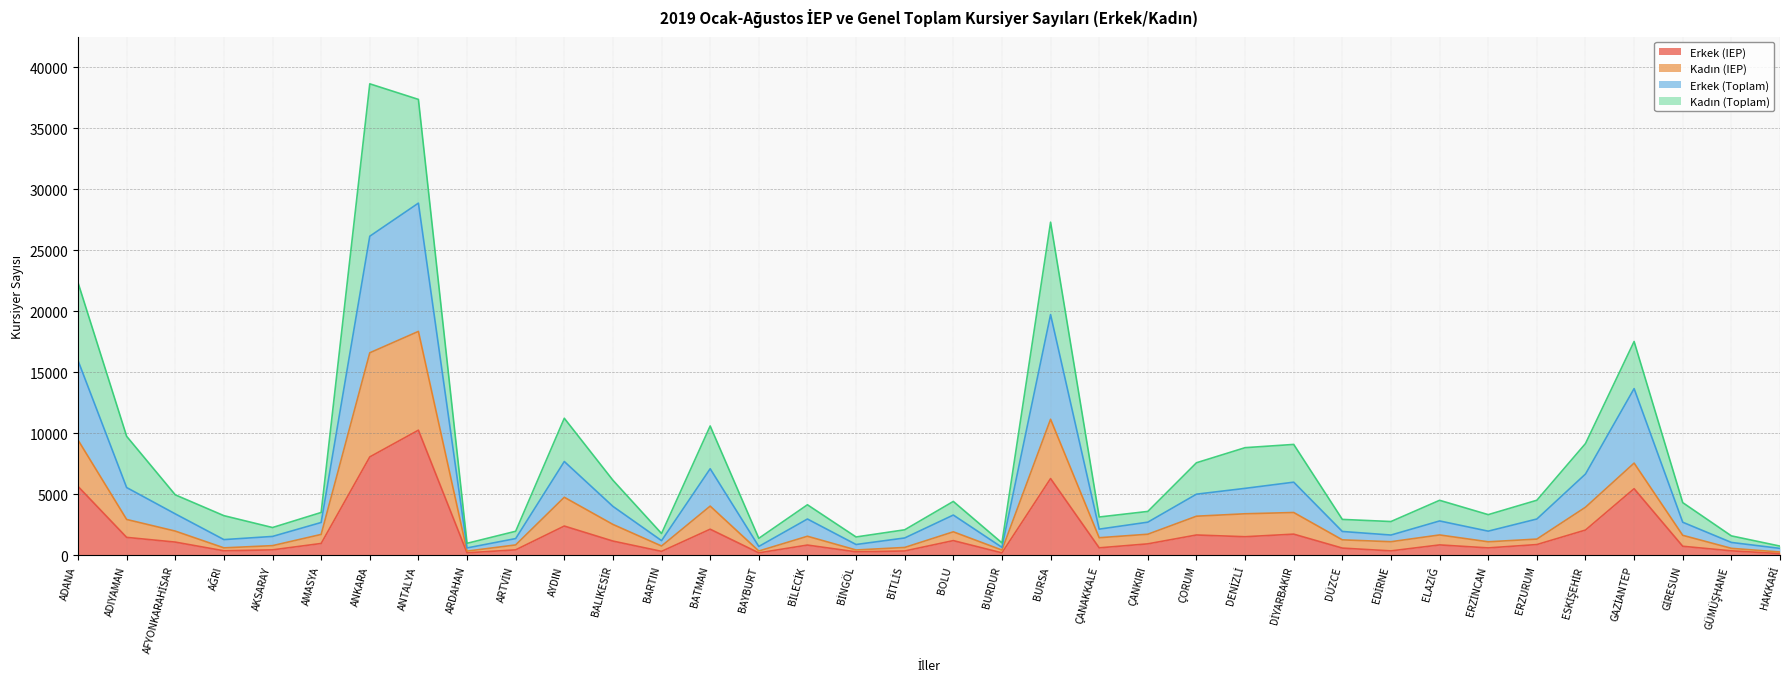

What is the maximum value for Erkek (IEP)?

10256